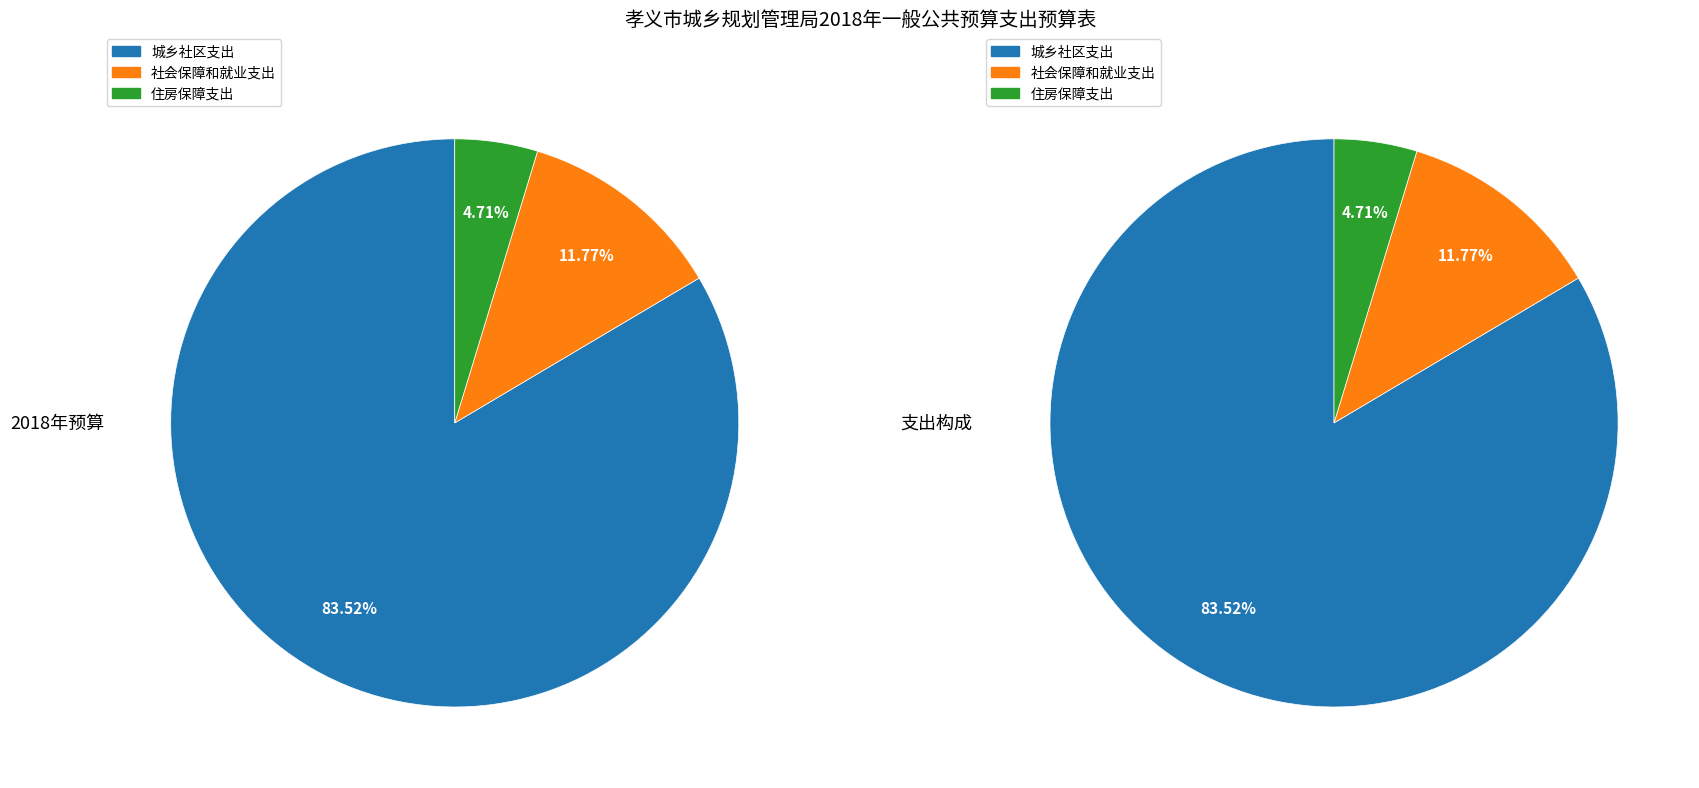

To the nearest percent, what is the difference between the largest and smallest slice percentages?

79%